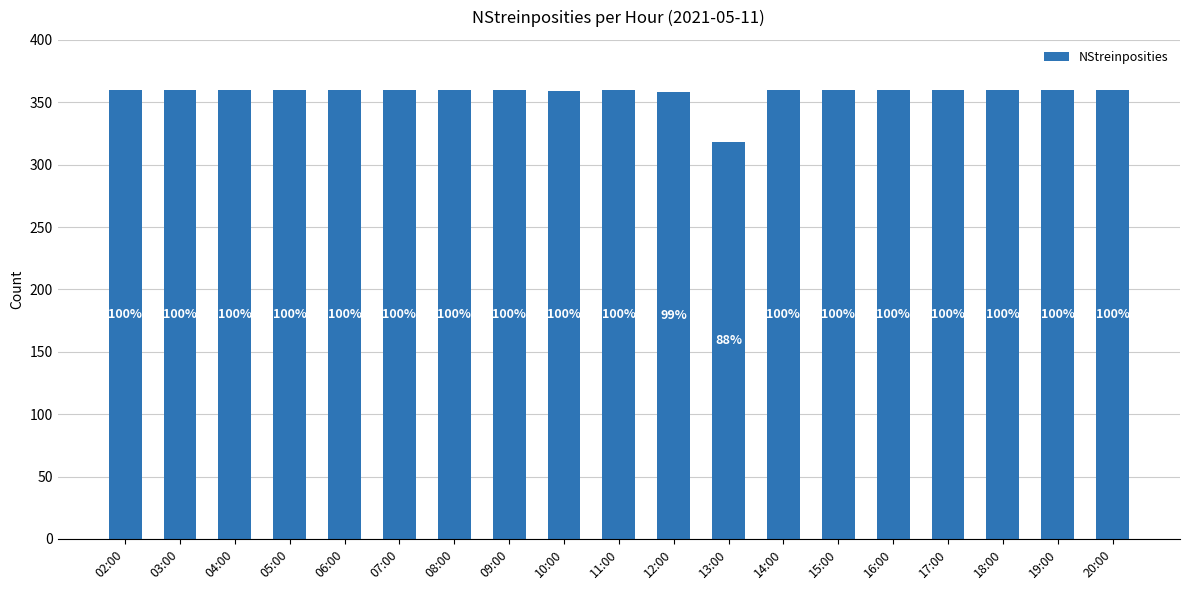

What is the label of the 8th bar from the right?

13:00